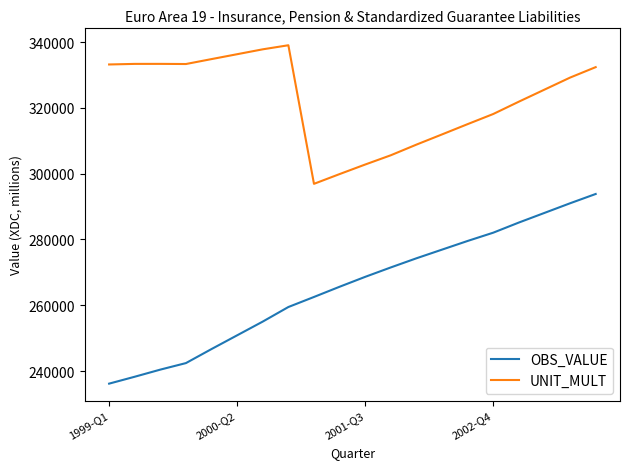

True or false: UNIT_MULT and OBS_VALUE intersect in this chart.

False